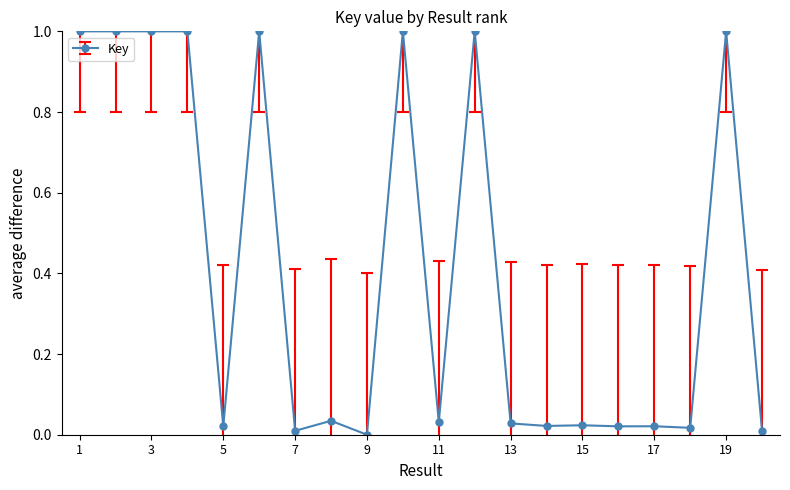

How many lines are shown in the chart?

1